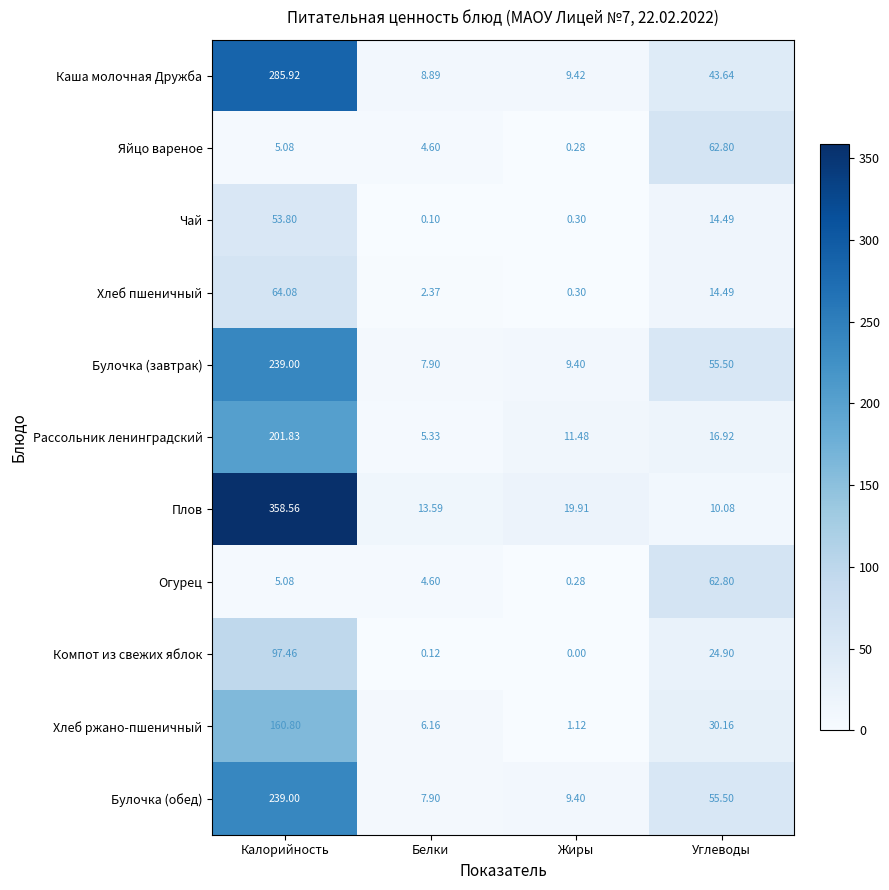

At which label does Рассольник ленинградский reach its minimum?

Белки